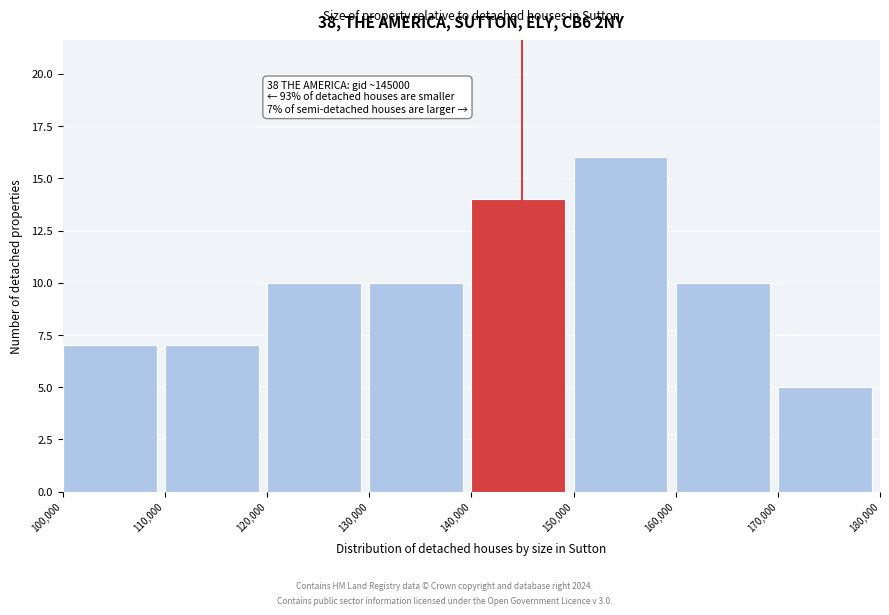

Which range on the x-axis has the tallest bar?

150,000 to 160,000